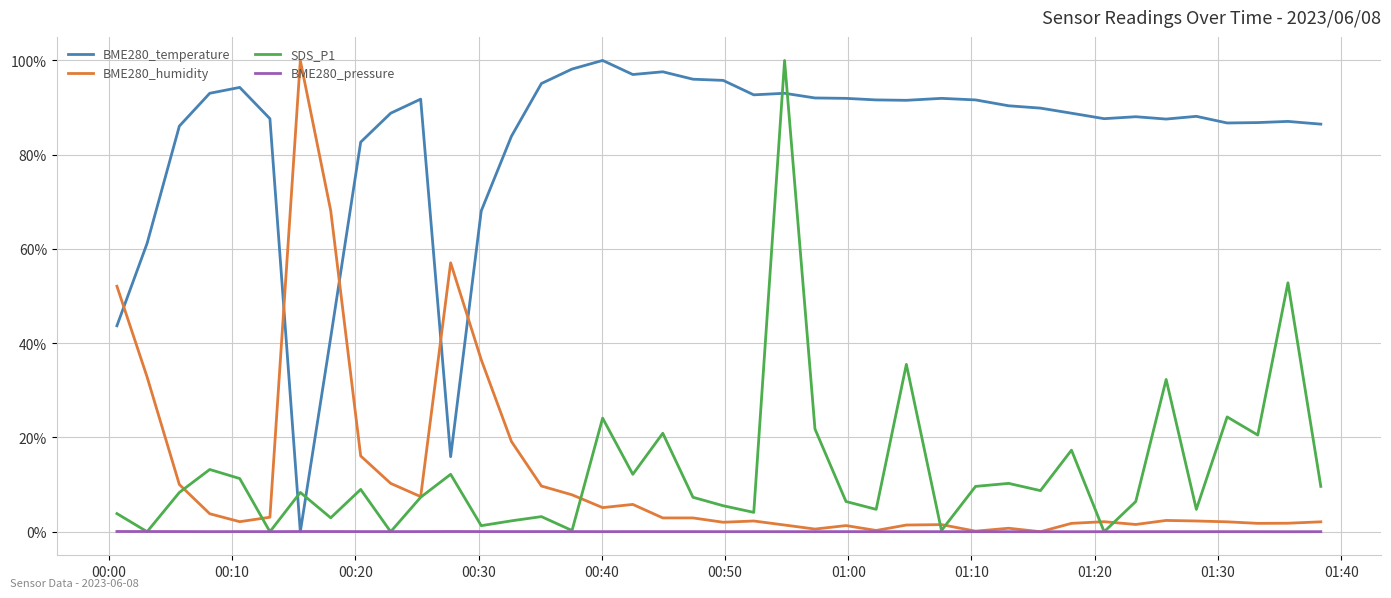

Which series has the largest total across all categories?

BME280_temperature